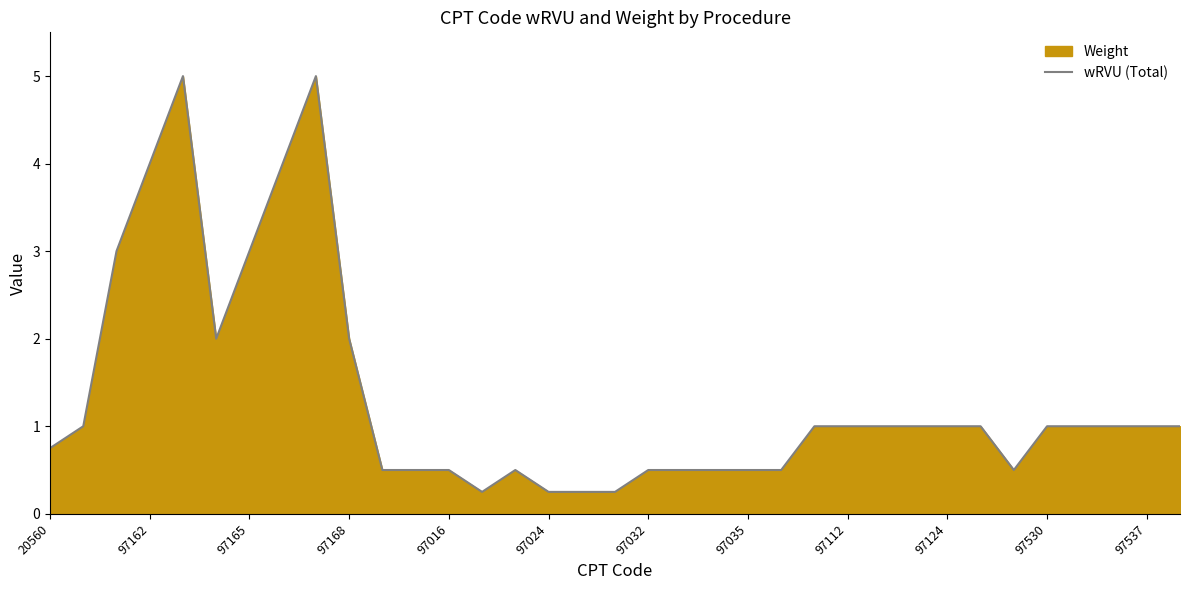

How many lines are shown in the chart?

1